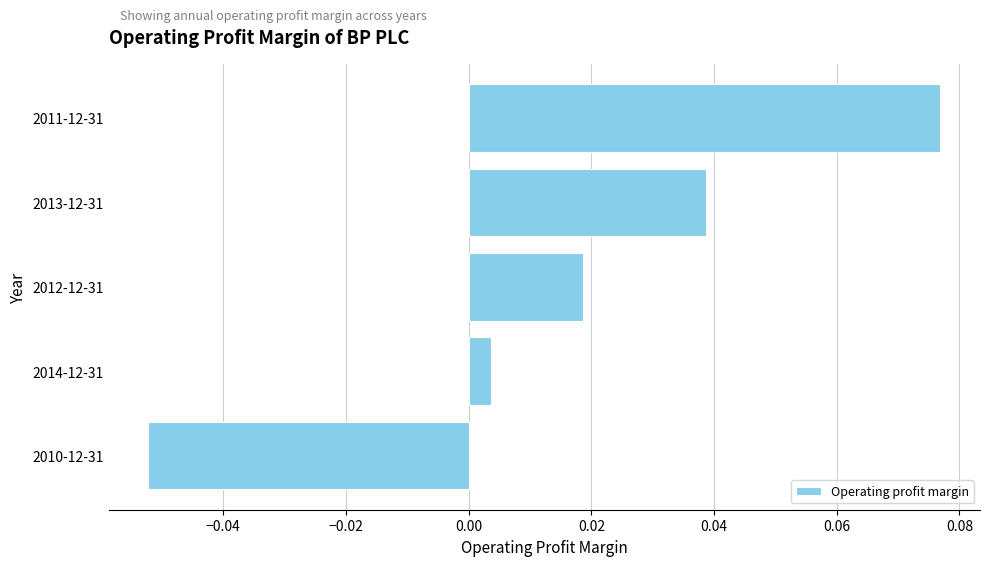

Rank the categories by value from highest to lowest.

2011-12-31, 2013-12-31, 2012-12-31, 2014-12-31, 2010-12-31